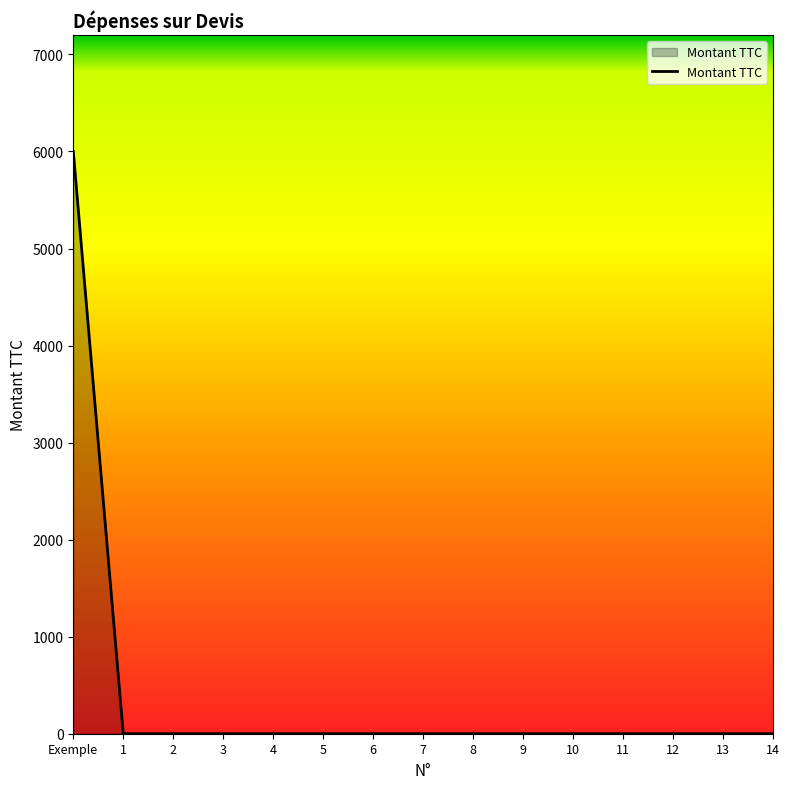

Which category has the highest value across all series?

Exemple